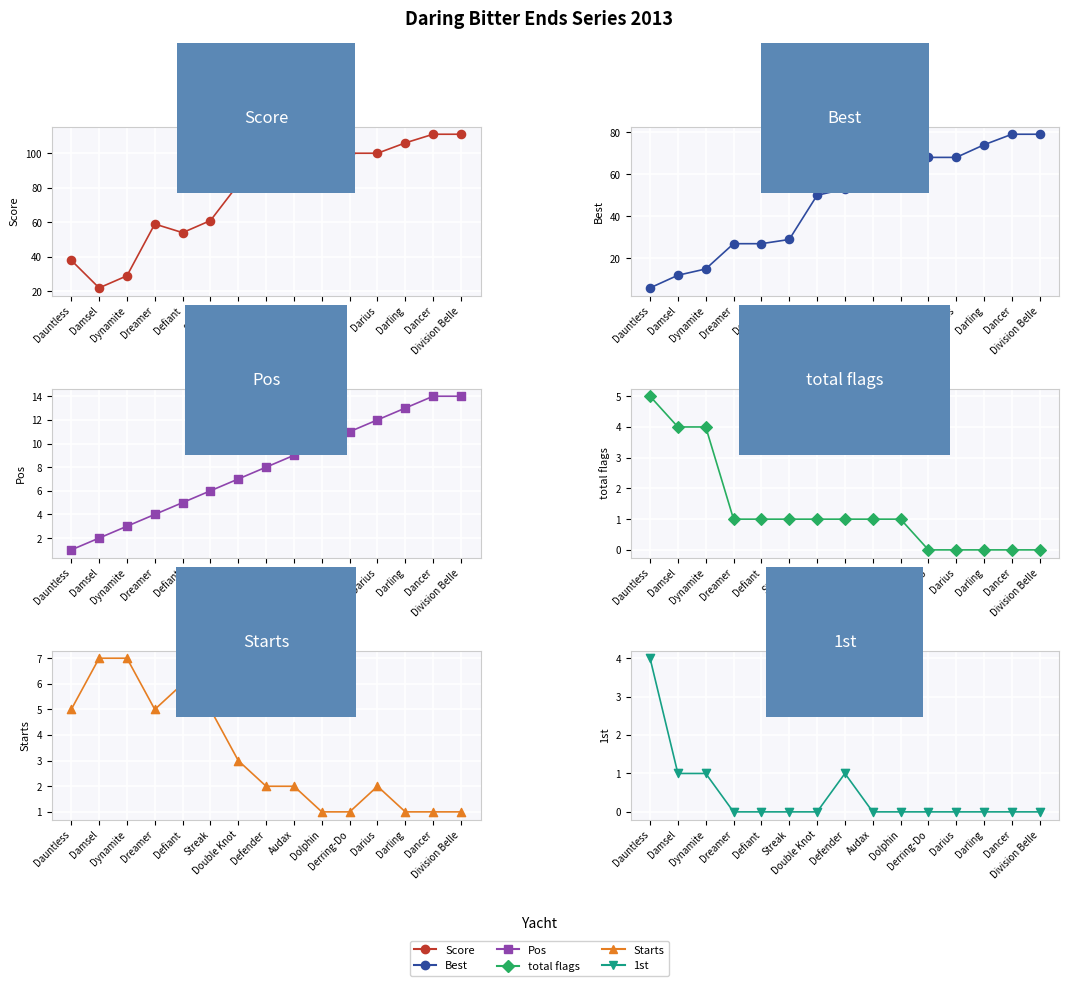

At which category is the sum across all series the highest?

Dancer